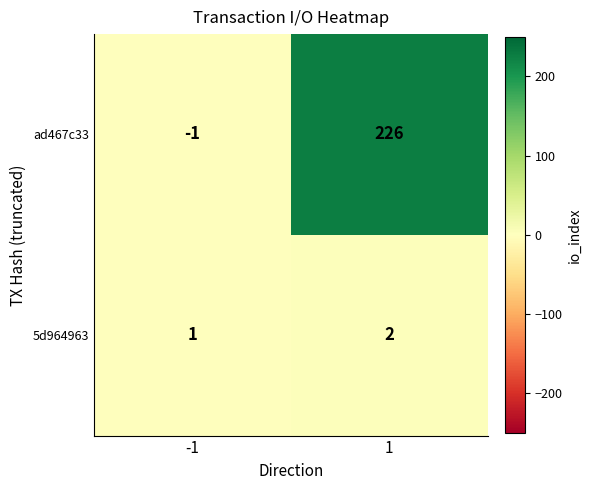

Which series changed the most between -1 and 1?

ad467c33